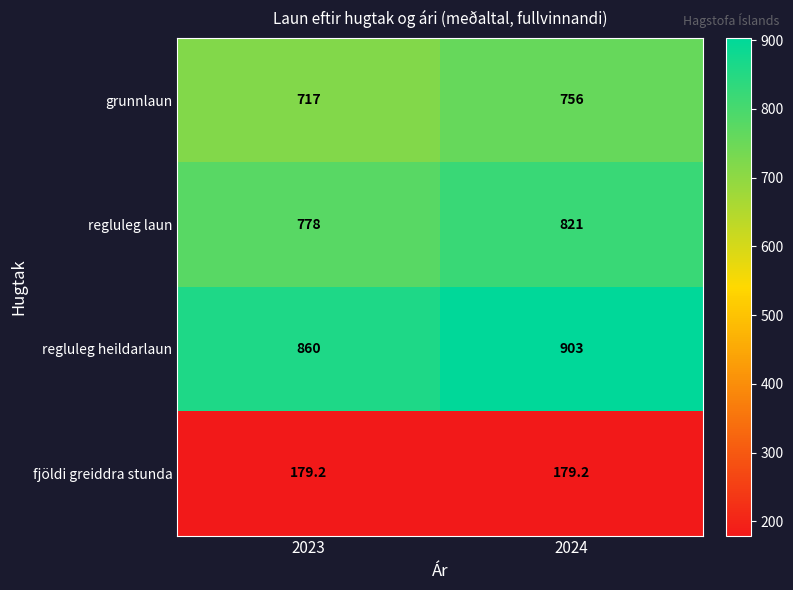

What is the total value across all series at 2023?

2534.2